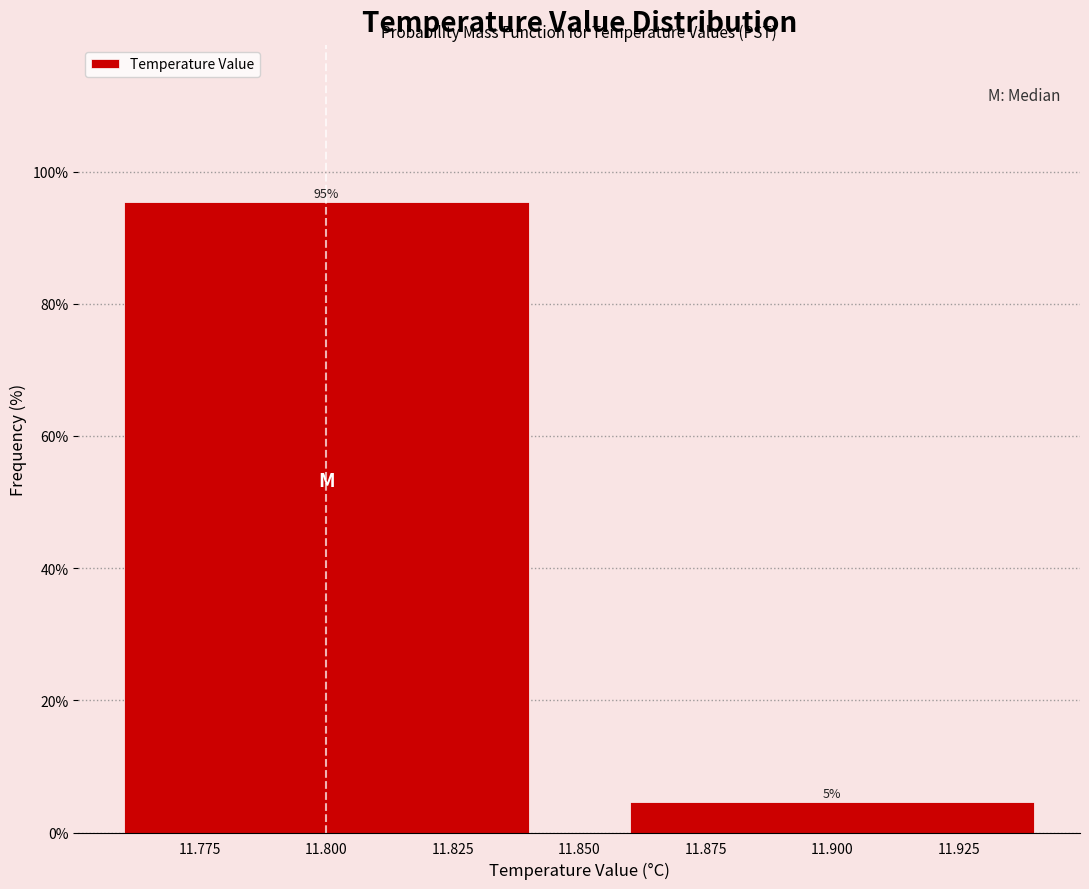

What is the sum of the values at 11.800 and 11.900?

100.0